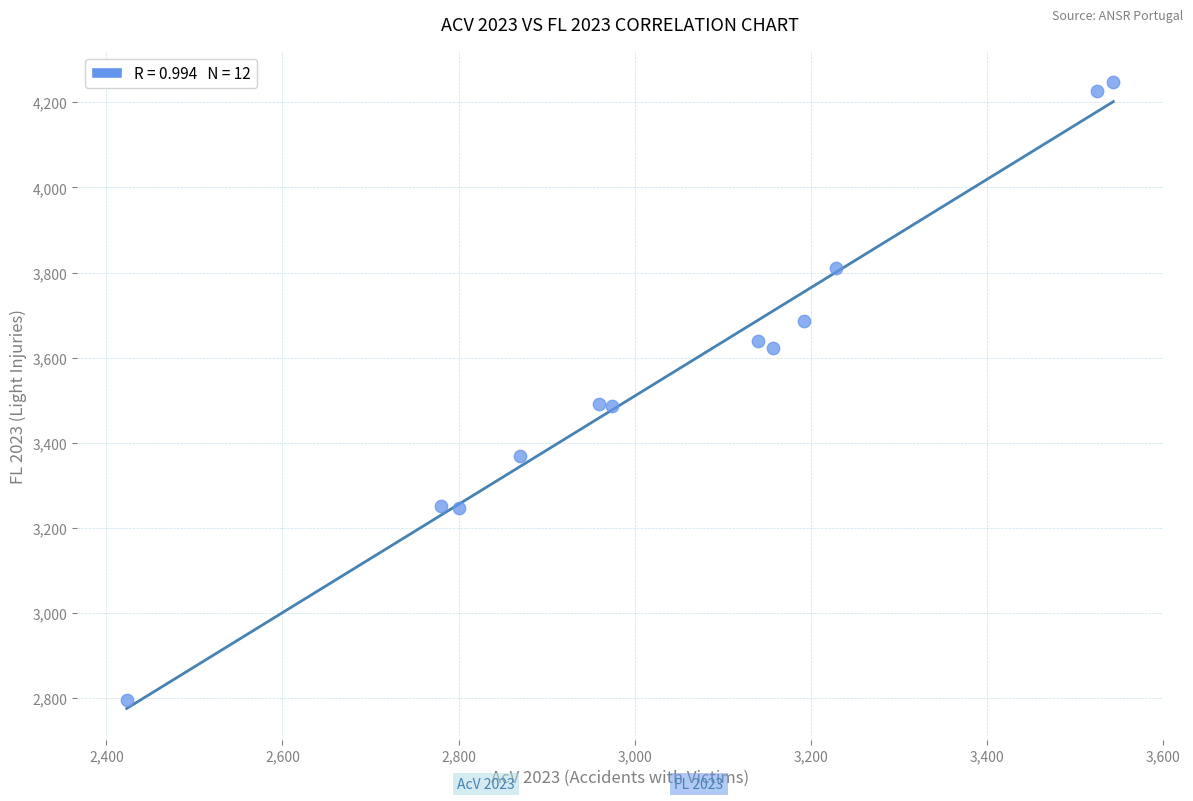

What is the range of X values (max minus min)?

1121